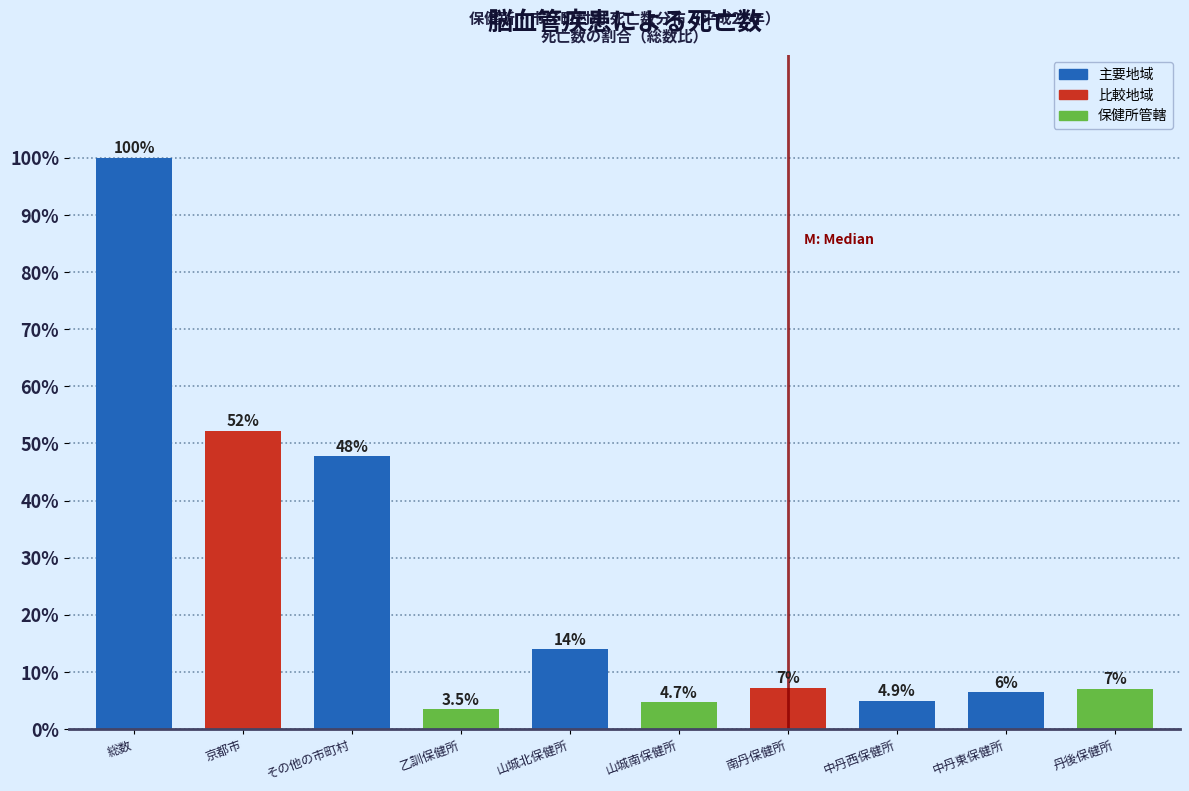

List the labels in order of value, largest first.

総数, 京都市, その他の市町村, 山城北保健所, 南丹保健所, 丹後保健所, 中丹東保健所, 中丹西保健所, 山城南保健所, 乙訓保健所